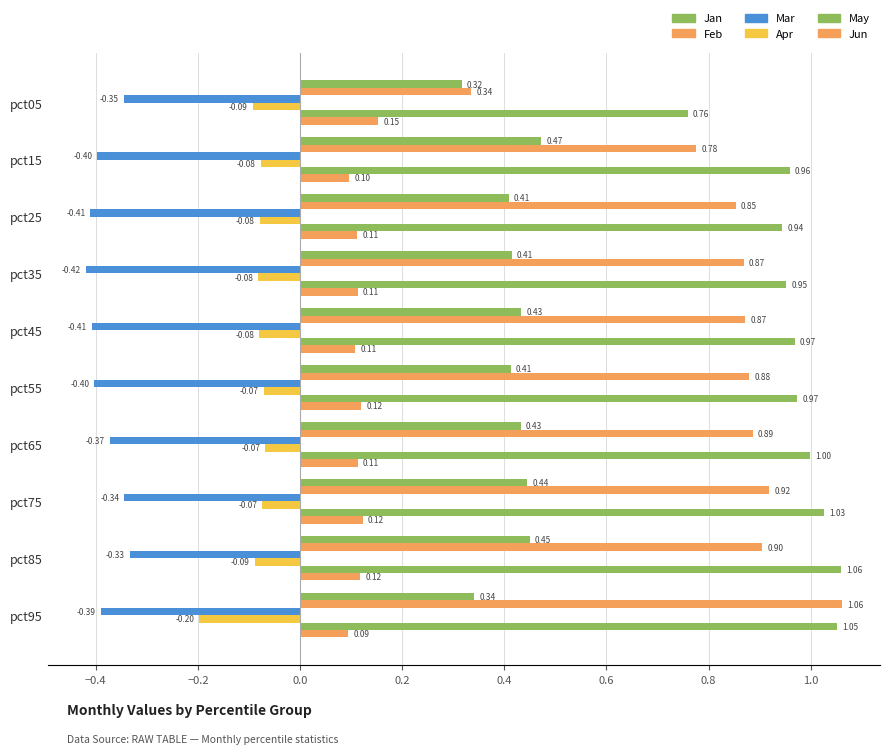

Count the number of data series in this chart.

6